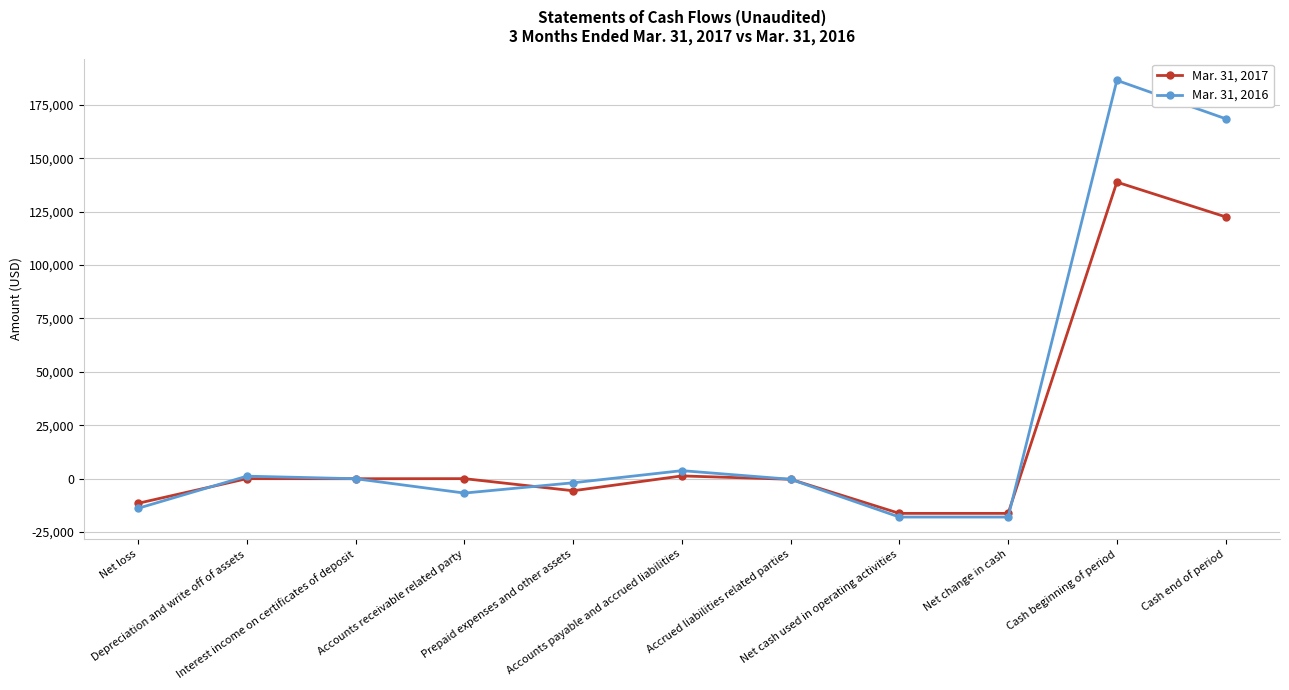

True or false: Mar. 31, 2016 and Mar. 31, 2017 cross at least once.

True